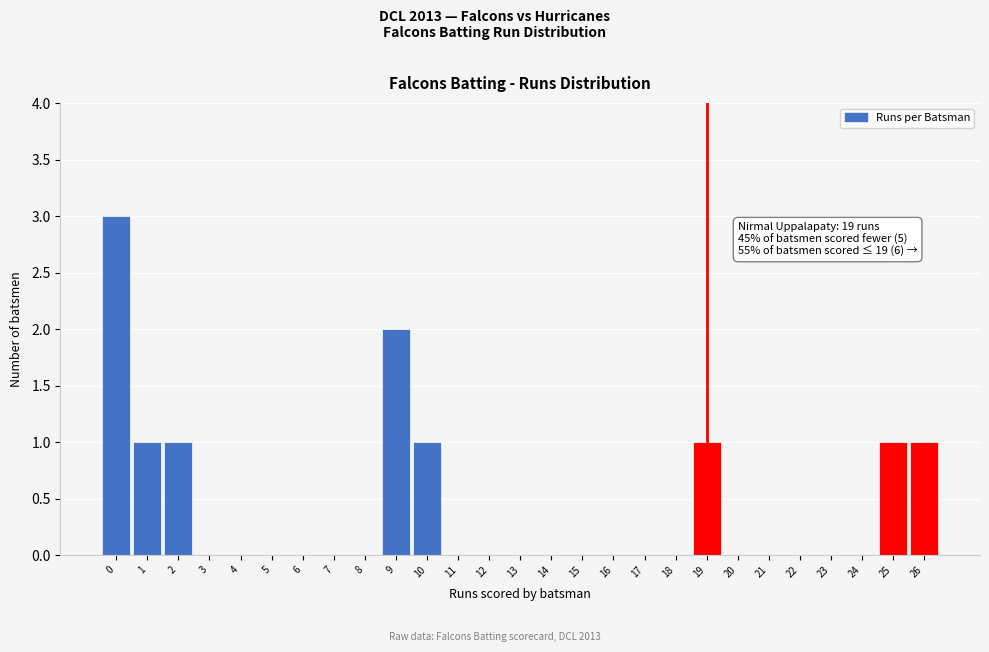

Reading right to left, what are all the values shown in this chart?

26=1	25=1	24=0	23=0	22=0	21=0	20=0	19=1	18=0	17=0	16=0	15=0	14=0	13=0	12=0	11=0	10=1	9=2	8=0	7=0	6=0	5=0	4=0	3=0	2=1	1=1	0=3